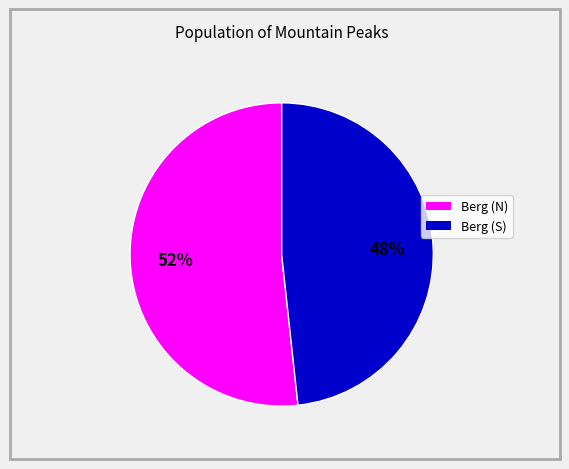

How many segments does this pie chart have?

2